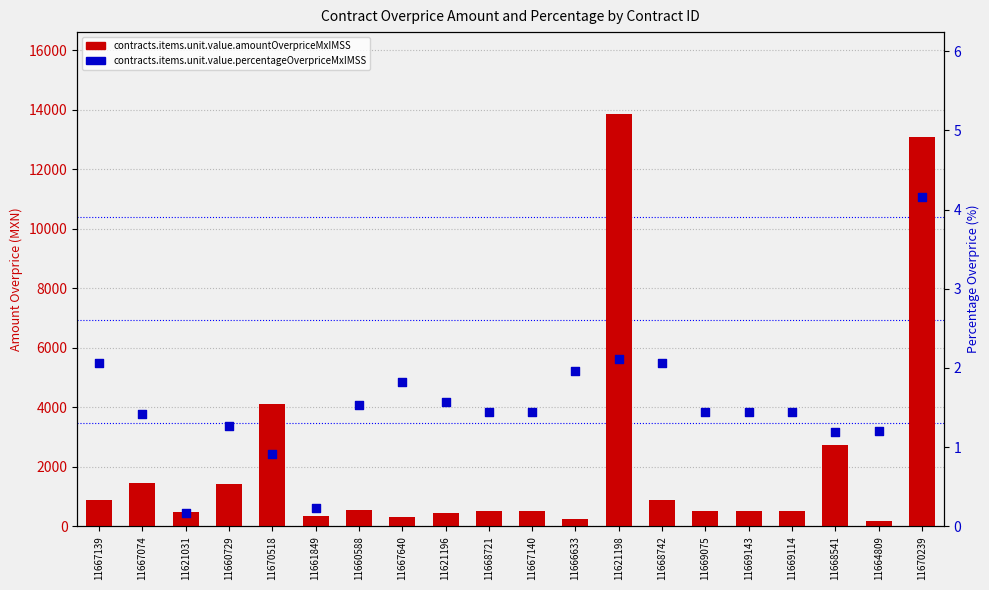

What are all the series names shown in the legend?

contracts.items.unit.value.amountOverpriceMxIMSS, contracts.items.unit.value.percentageOverpriceMxIMSS